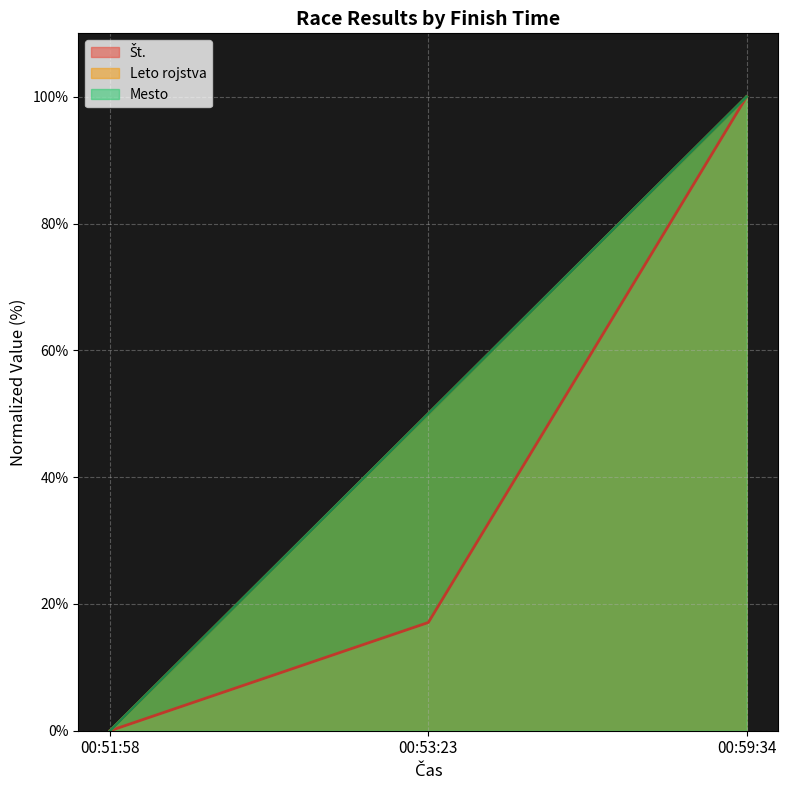

How many values in Št. are above zero?

2